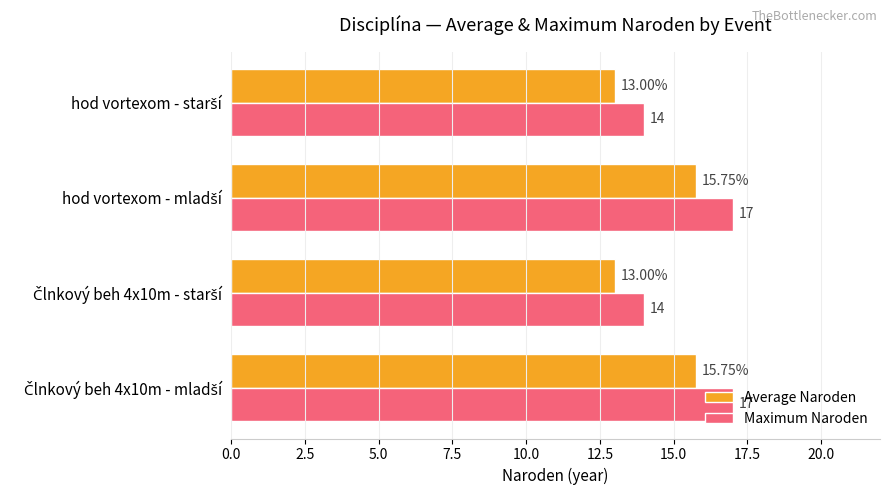

Which series has the largest range (max minus min)?

Maximum Naroden